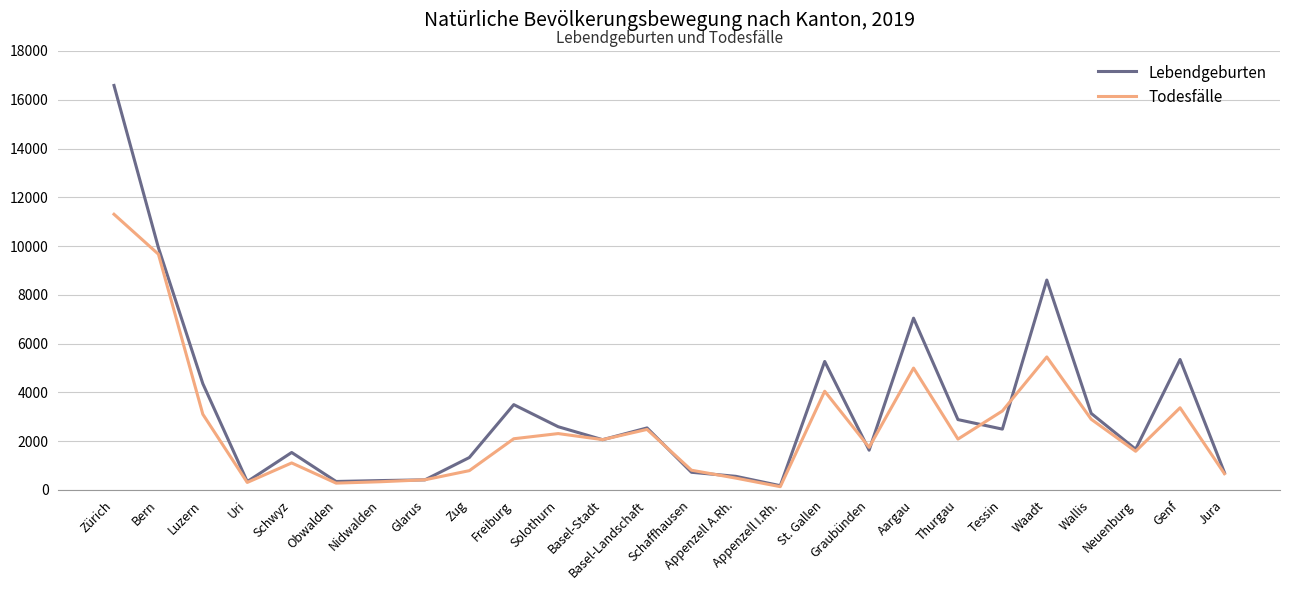

At which category does Todesfälle reach its first local valley?

Uri